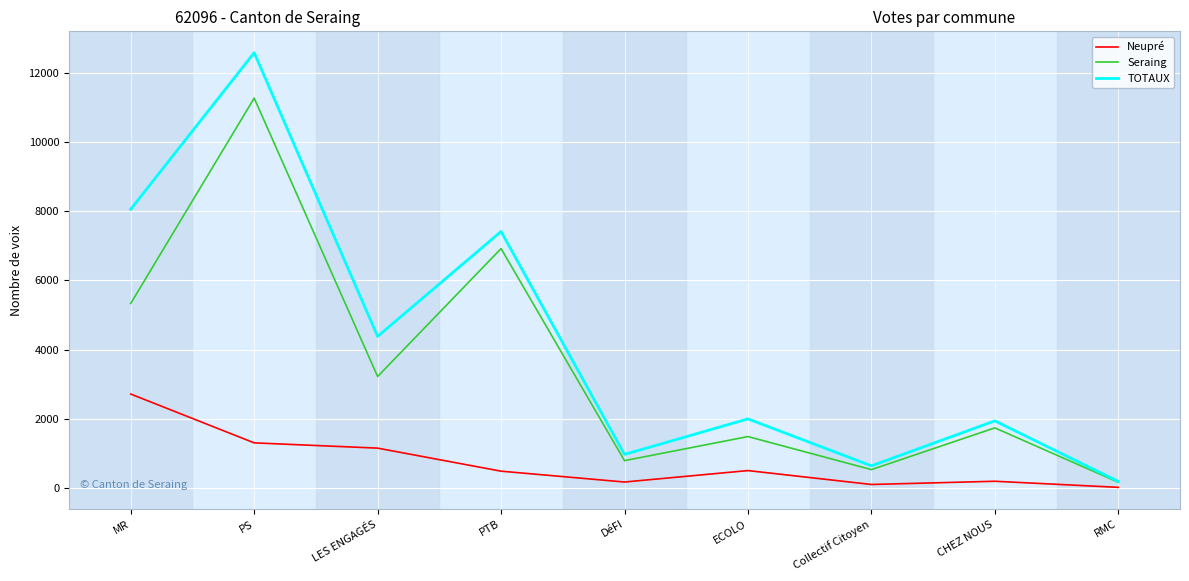

True or false: Neupré has more than 2 interior local peaks.

False